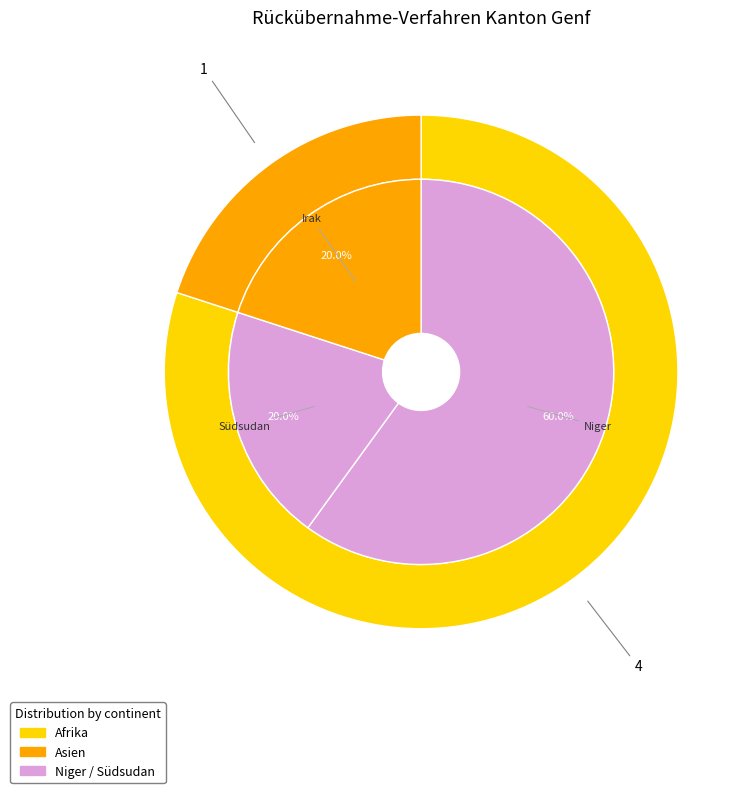

Which slice is the largest?

Niger